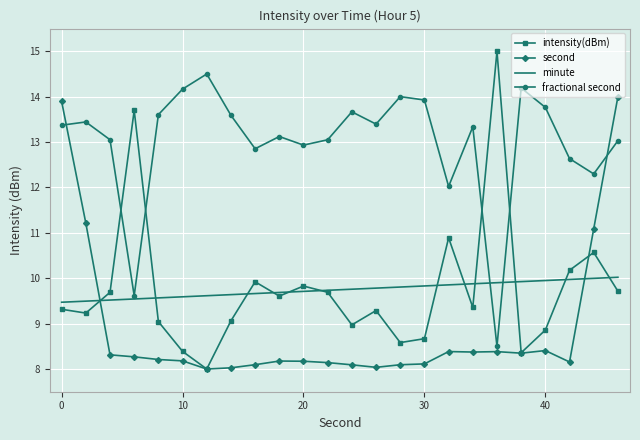

After their last crossing, which series has the higher values: fractional second or second?

second